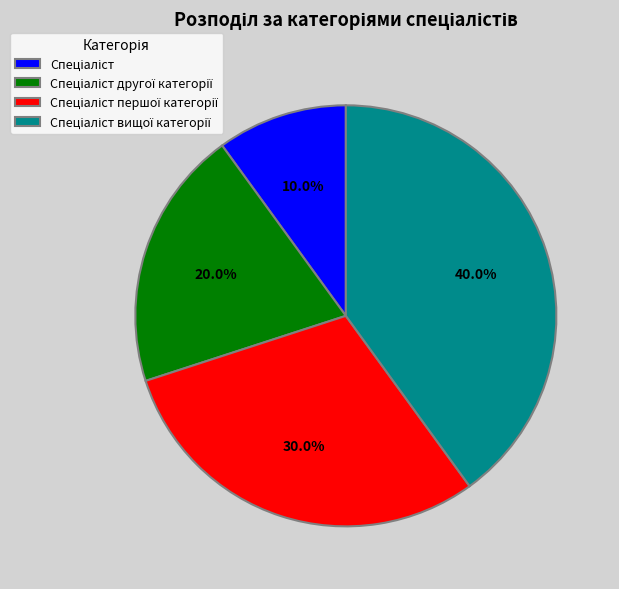

Does any single category account for the majority?

No